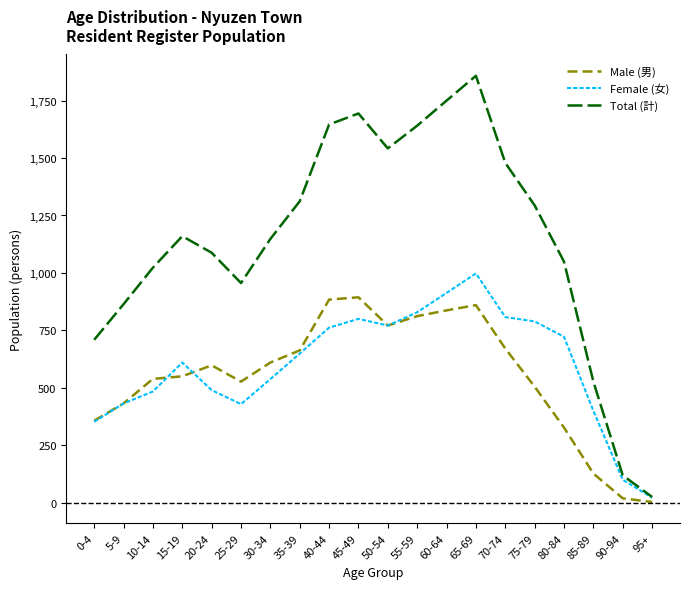

At how many categories does at least one series exceed 167?

18